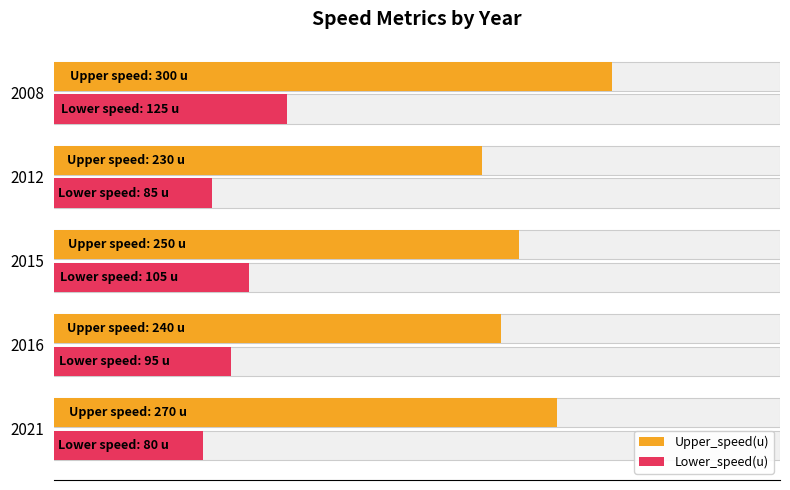

What is the minimum value for Lower_speed(u)?

80